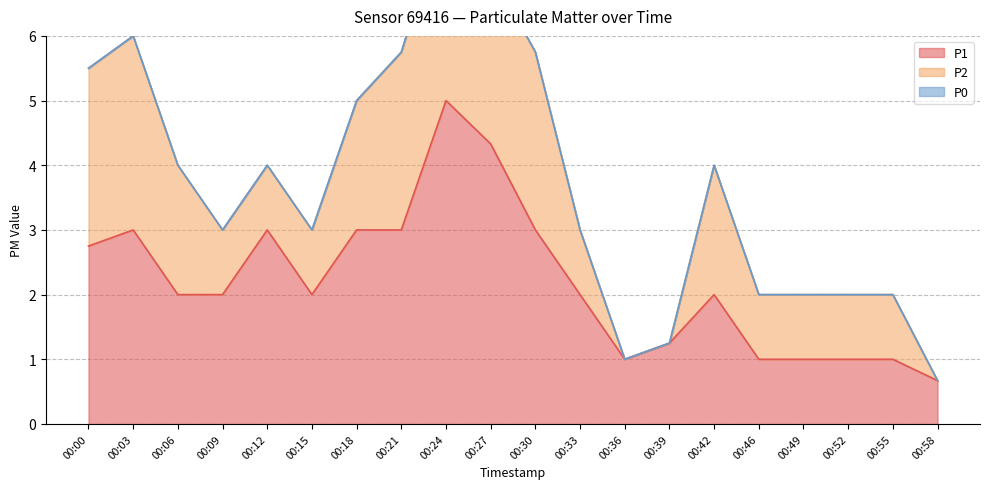

True or false: P2 has more than 1 points higher than both neighbors.

True